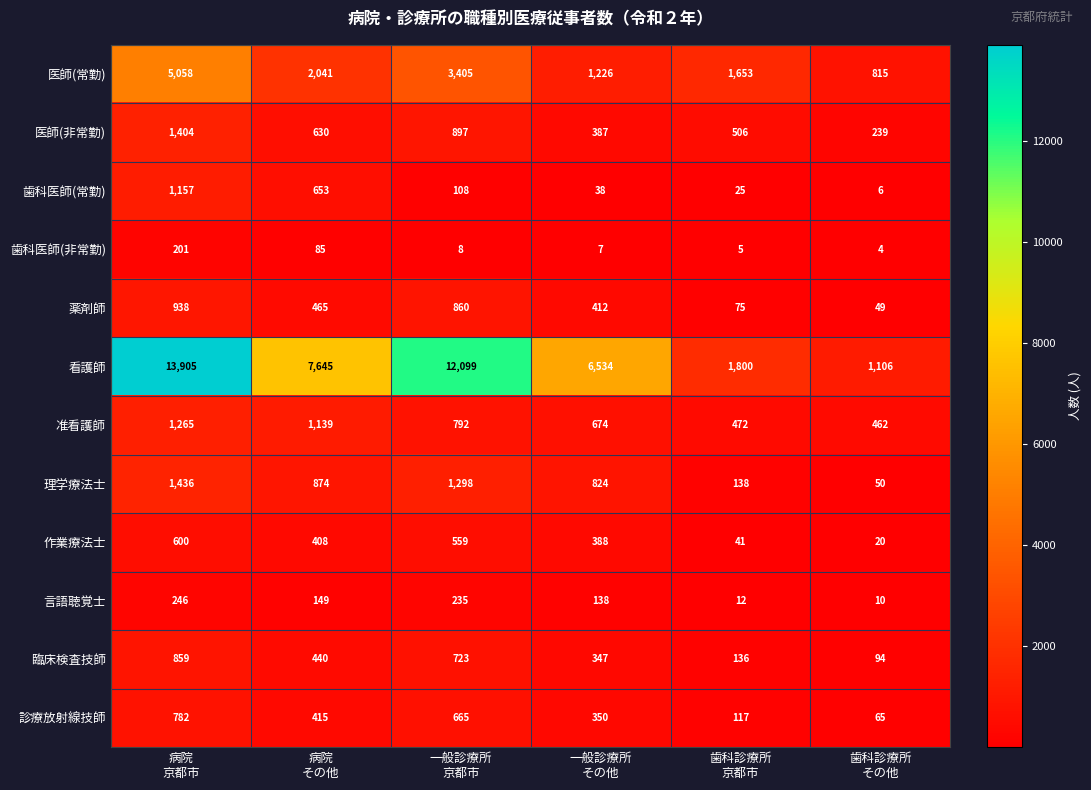

Which series has the widest spread of values?

看護師